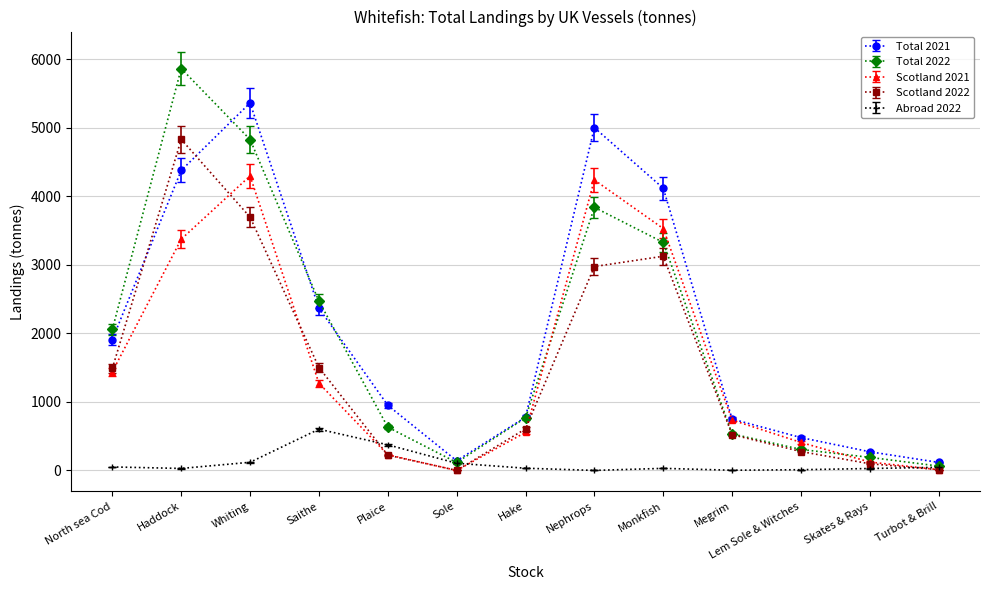

Which series has the widest spread of values?

Total 2022